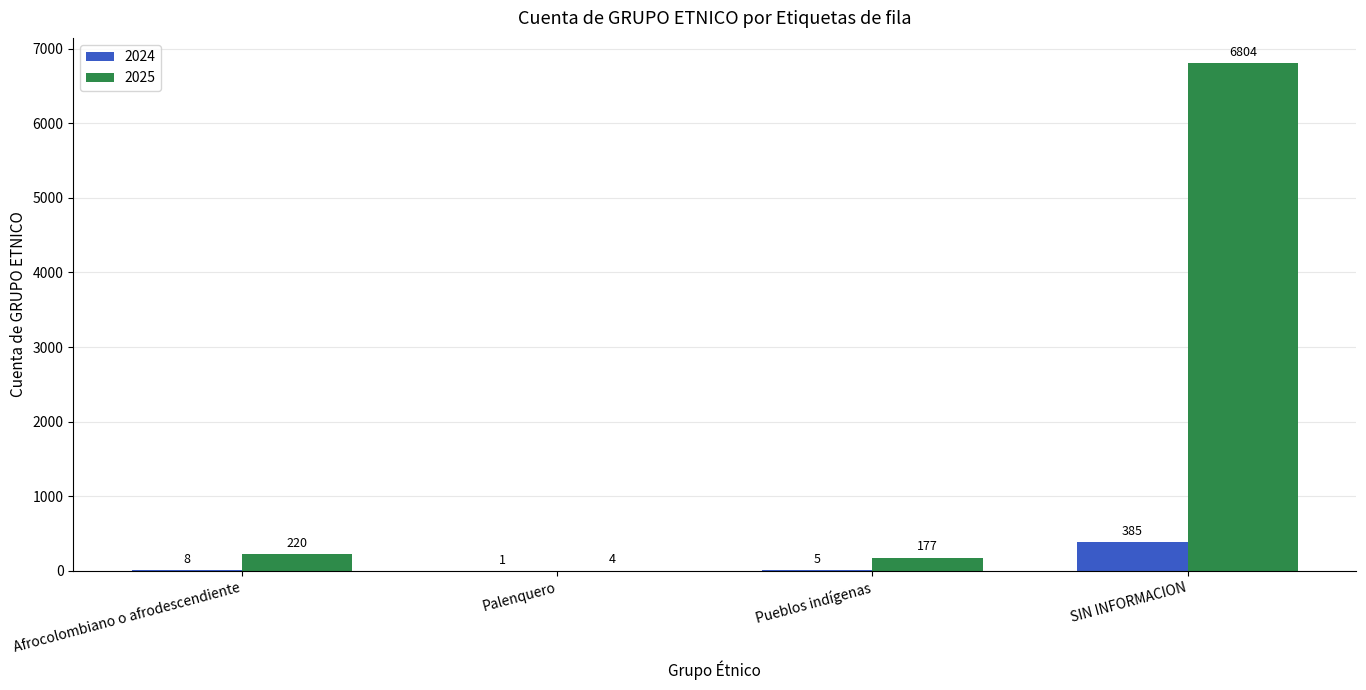

Reading left to right, what are all the values shown in this chart?

2024: Afrocolombiano o afrodescendiente=8	Palenquero=1	Pueblos indígenas=5	SIN INFORMACION=385
2025: Afrocolombiano o afrodescendiente=220	Palenquero=4	Pueblos indígenas=177	SIN INFORMACION=6804